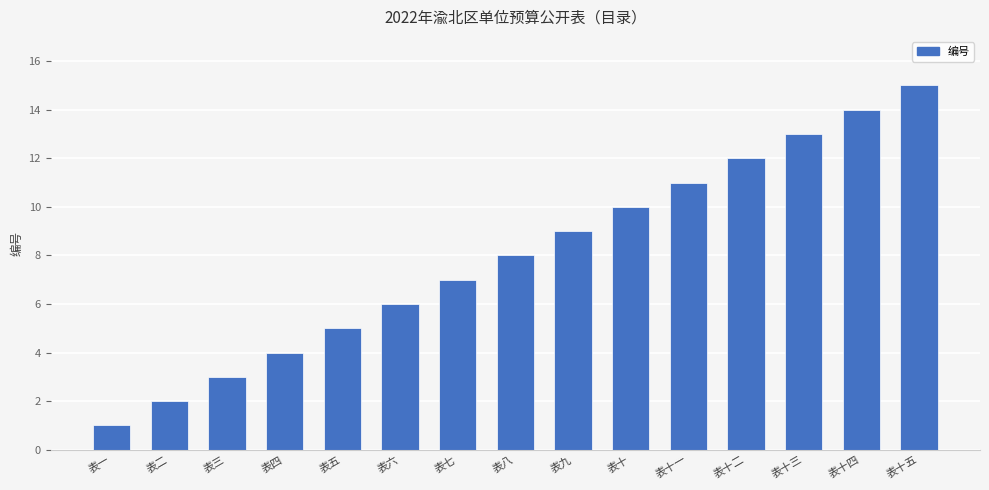

What is the smallest value displayed?

1